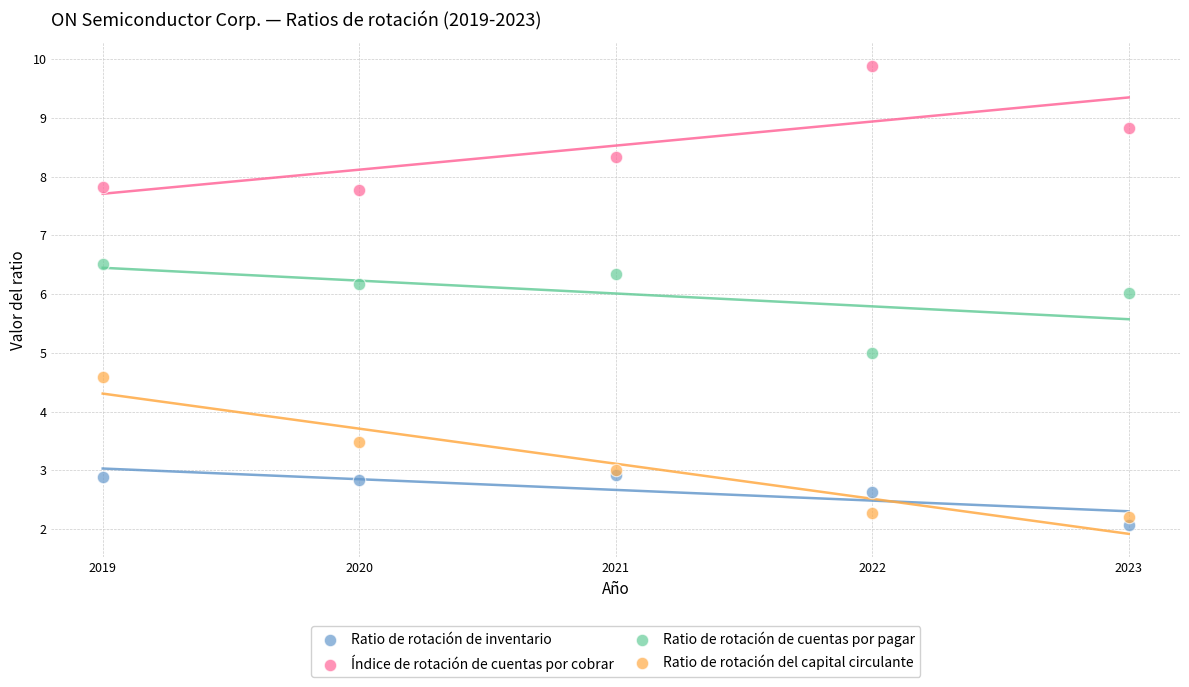

What is the X range (max minus min) for the scatter plot?

4.0